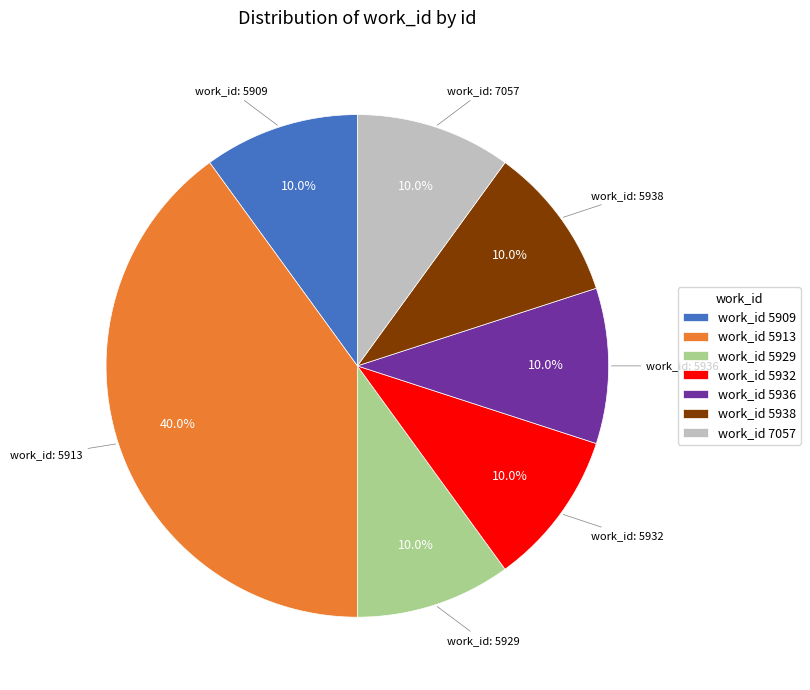

To the nearest percent, what is the average slice percentage?

14%